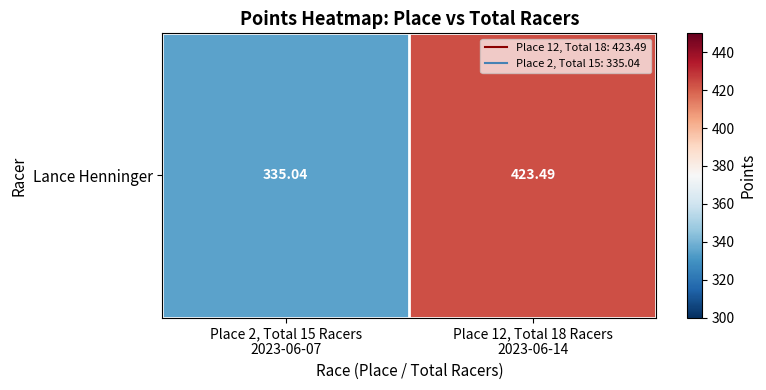

Between Place 12, Total 18 Racers
2023-06-14 and Place 2, Total 15 Racers
2023-06-07, which is larger?

Place 12, Total 18 Racers
2023-06-14